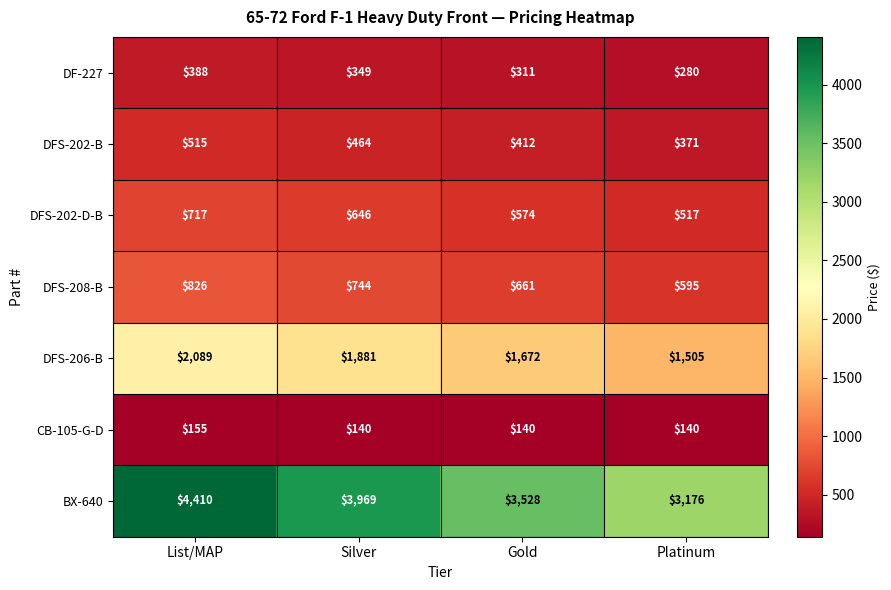

At how many categories does at least one series exceed 403?

4